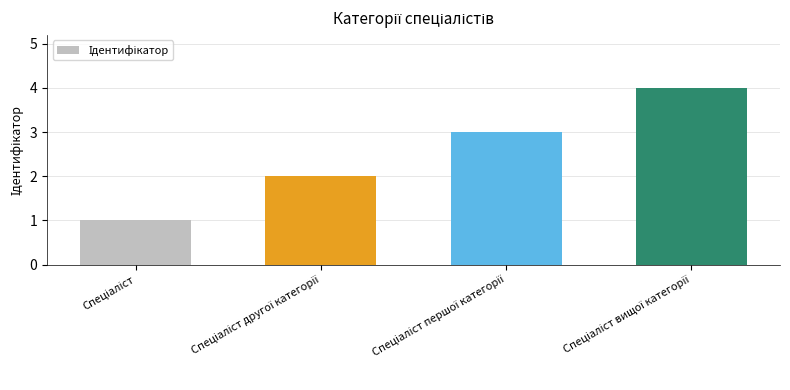

What is the greatest value displayed?

4